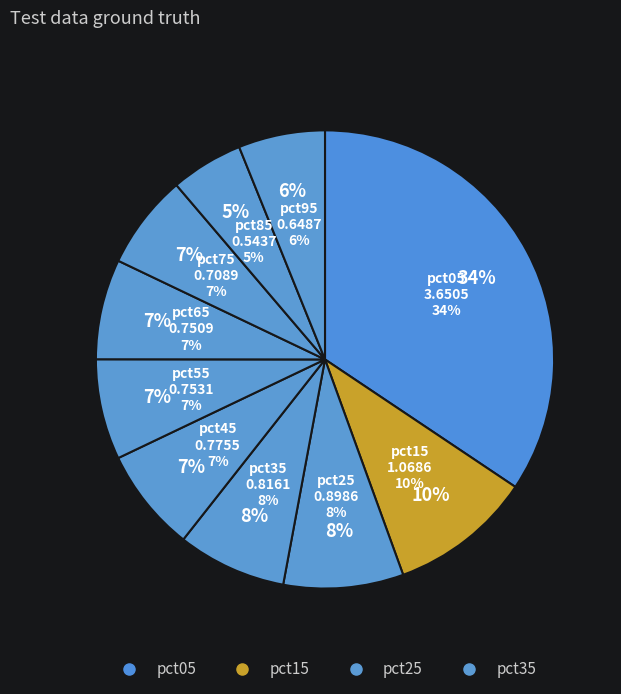

True or false: pct15 accounts for 18% of the total.

False